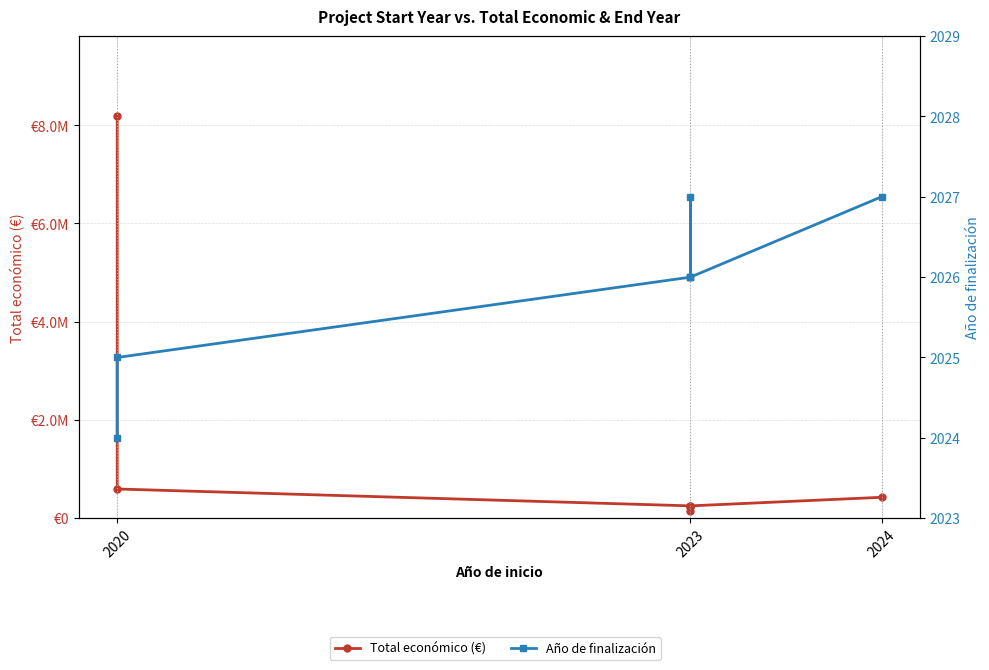

The value of Total económico (€) at 2023 is 237042. True or false?

True